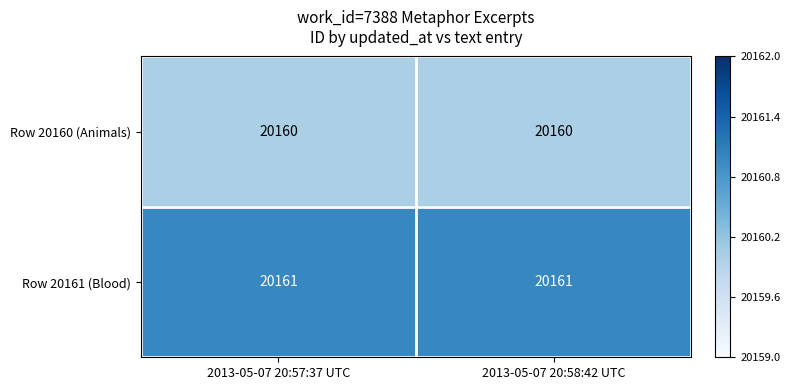

What is the sum of the Row 20160 (Animals) values at 2013-05-07 20:58:42 UTC and 2013-05-07 20:57:37 UTC?

40320